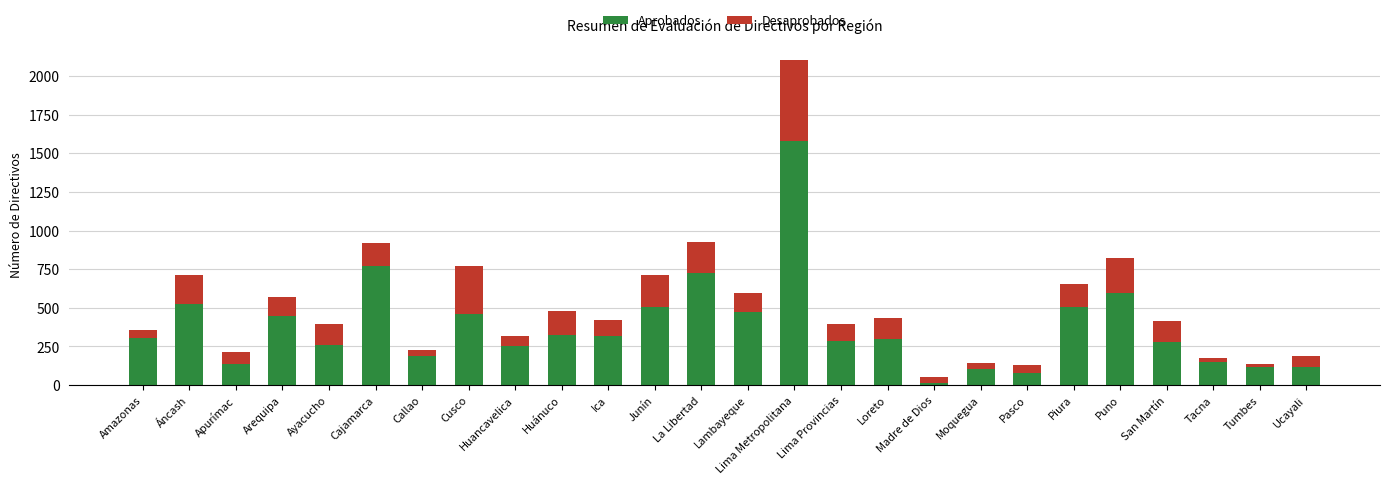

How many bars are there in total?

26